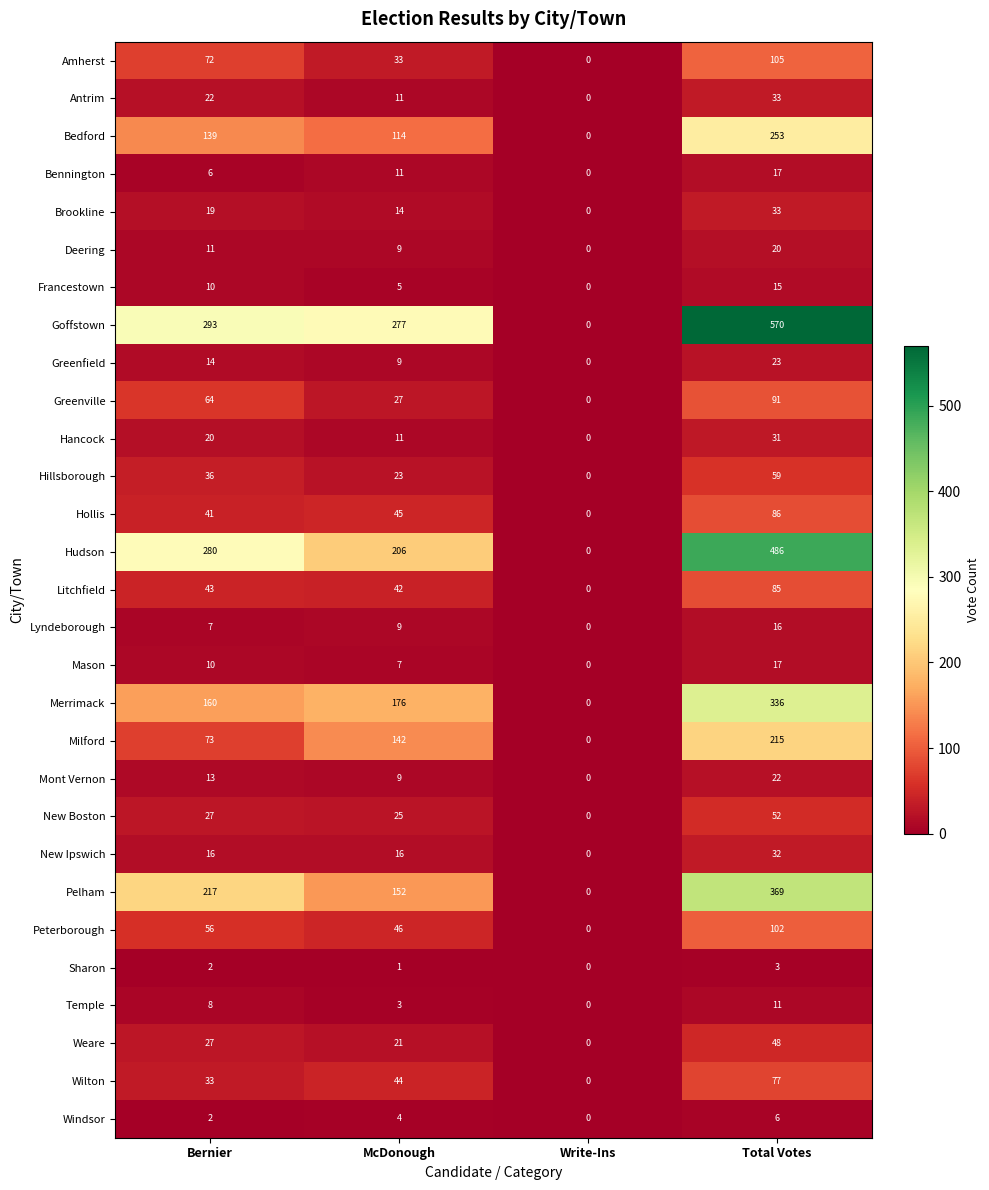

True or false: Antrim has a value of 11 at Write-Ins.

False